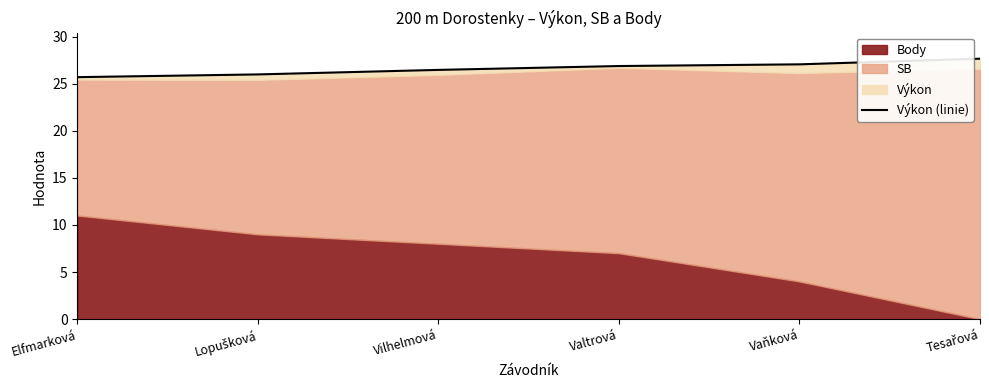

What is the label of the 1st point from the left?

Elfmarková